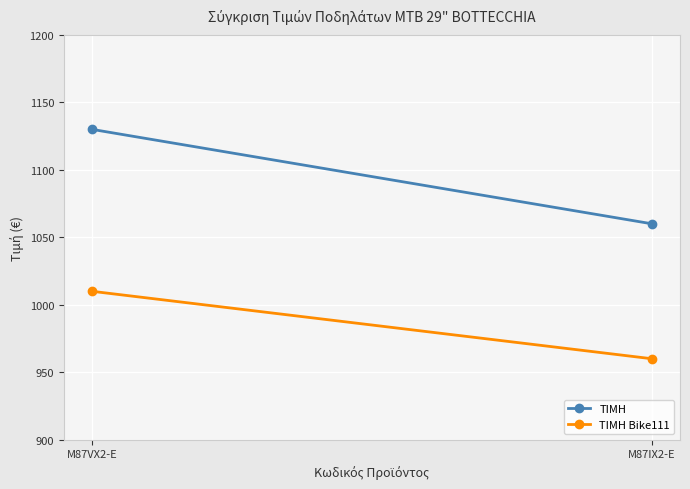

Reading left to right, list all the values displayed in this chart.

ΤΙΜΗ: 1130	1060
ΤΙΜΗ Bike111: 1010	960